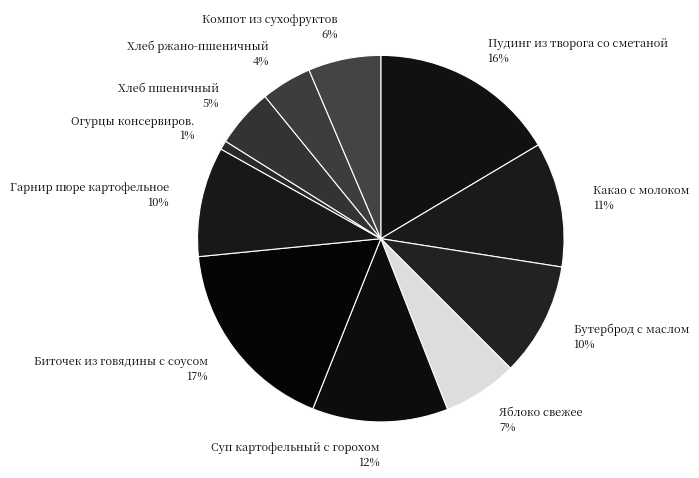

Is there any slice that represents more than half of the pie?

No